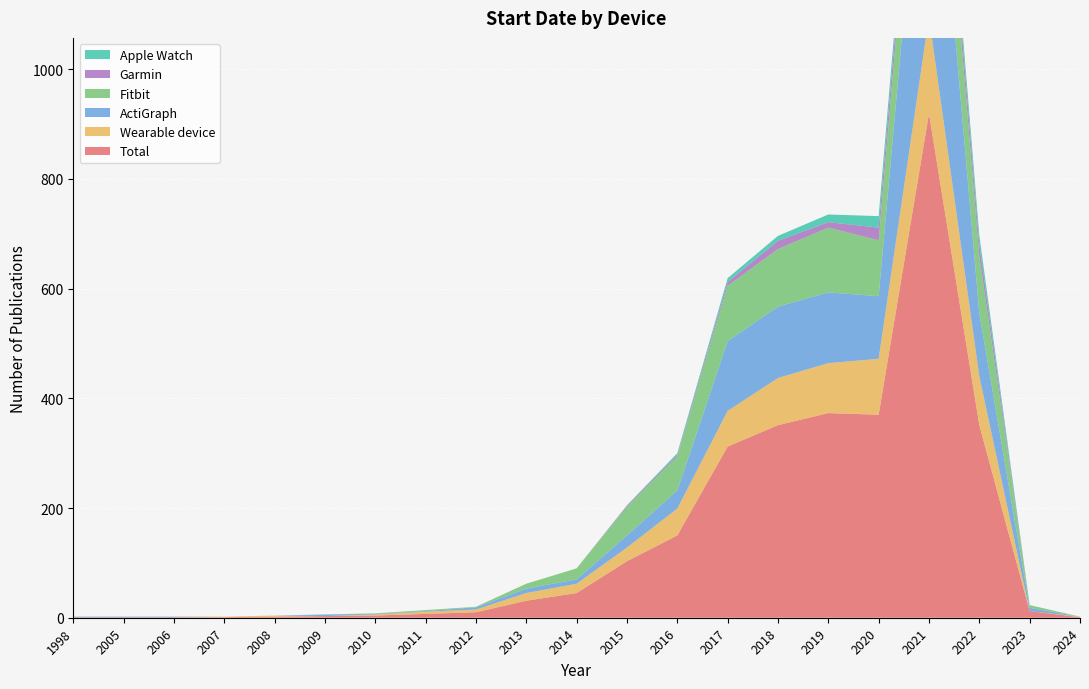

Reading left to right, what are all the values shown in this chart?

Total: 1	1	1	1	2	3	4	7	10	31	45	103	150	312	351	373	370	919	351	12	1
Wearable device: 0	0	0	1	2	0	2	4	5	14	17	25	49	65	86	91	102	176	89	0	1
ActiGraph: 1	1	1	0	0	3	1	1	4	8	8	22	33	127	130	129	114	514	115	6	0
Fitbit: 0	0	0	0	0	0	1	2	1	9	20	52	62	101	105	118	102	151	104	5	0
Garmin: 0	0	0	0	0	0	0	0	0	0	0	2	3	7	15	10	23	32	21	0	0
Apple Watch: 0	0	0	0	0	0	0	0	0	0	0	1	3	7	9	14	21	24	17	0	0